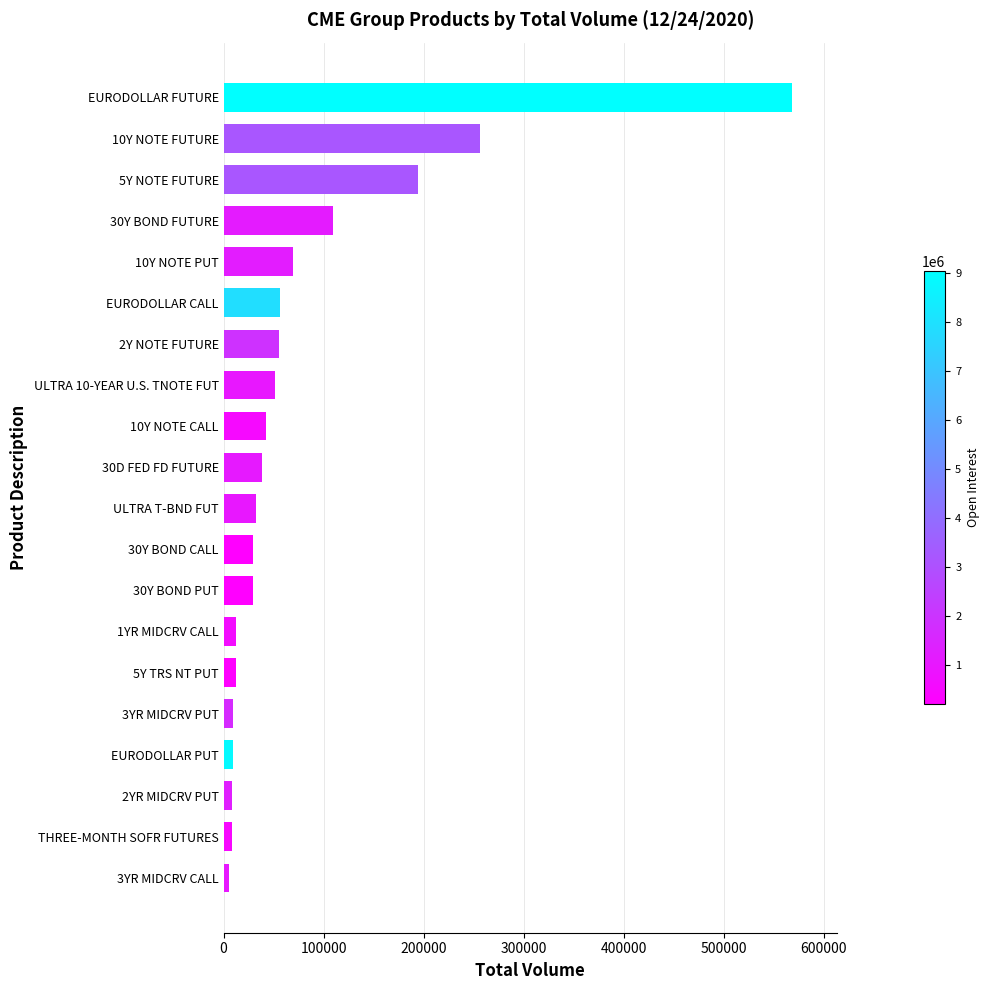

What is the change in value from 5Y TRS NT PUT to 30Y BOND PUT?

+16821